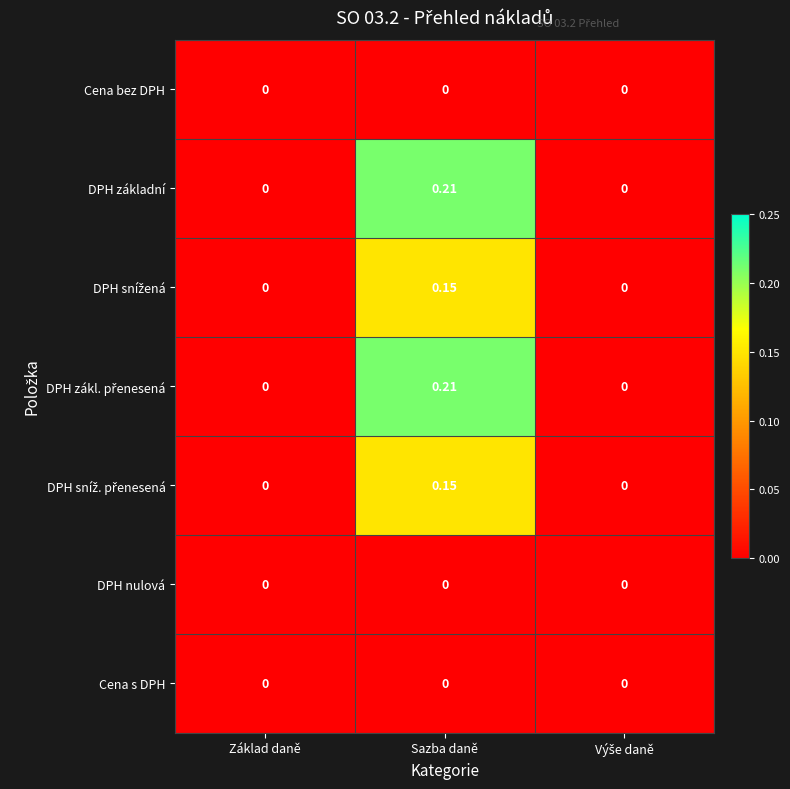

At which label does DPH základní reach its peak?

Sazba daně